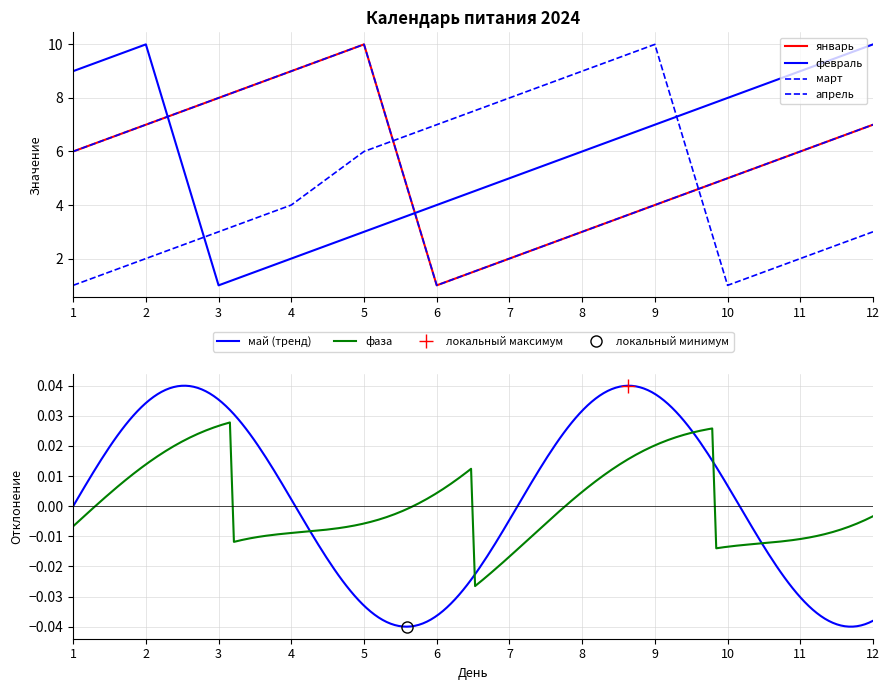

What is the difference between the февраль values at 10 and 5?

5